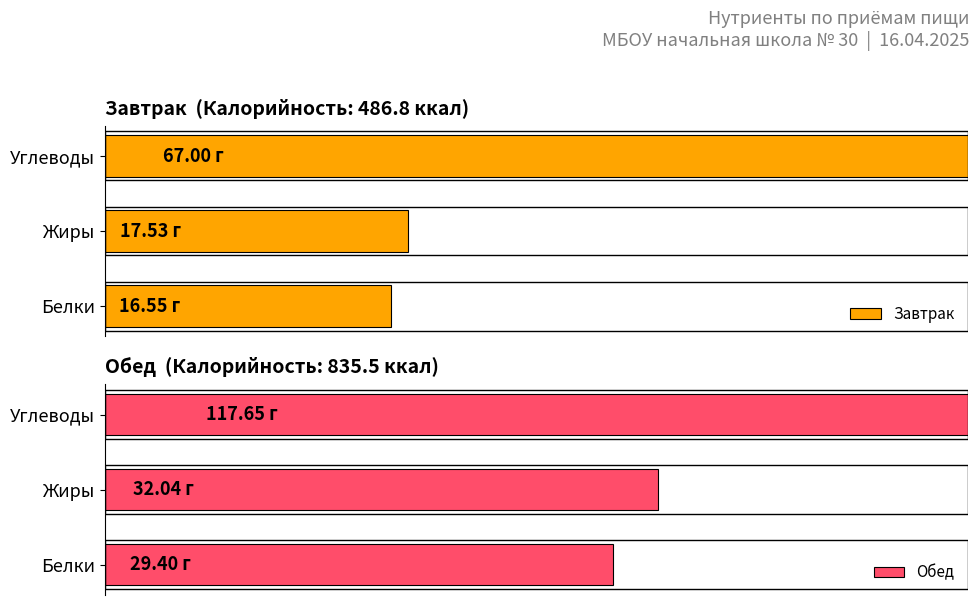

Where is Завтрак nearest to the value 41?

Жиры